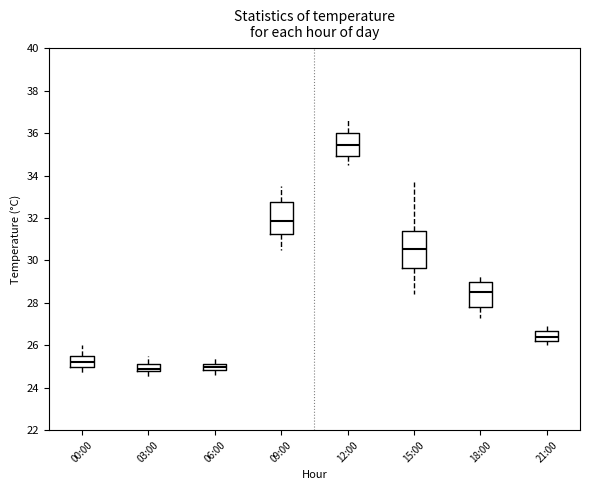

Where does the median line of the box for 21:00 sit on the y-axis? The values are not printed on the chart, so give them approximately, as read against the axis.

26.4